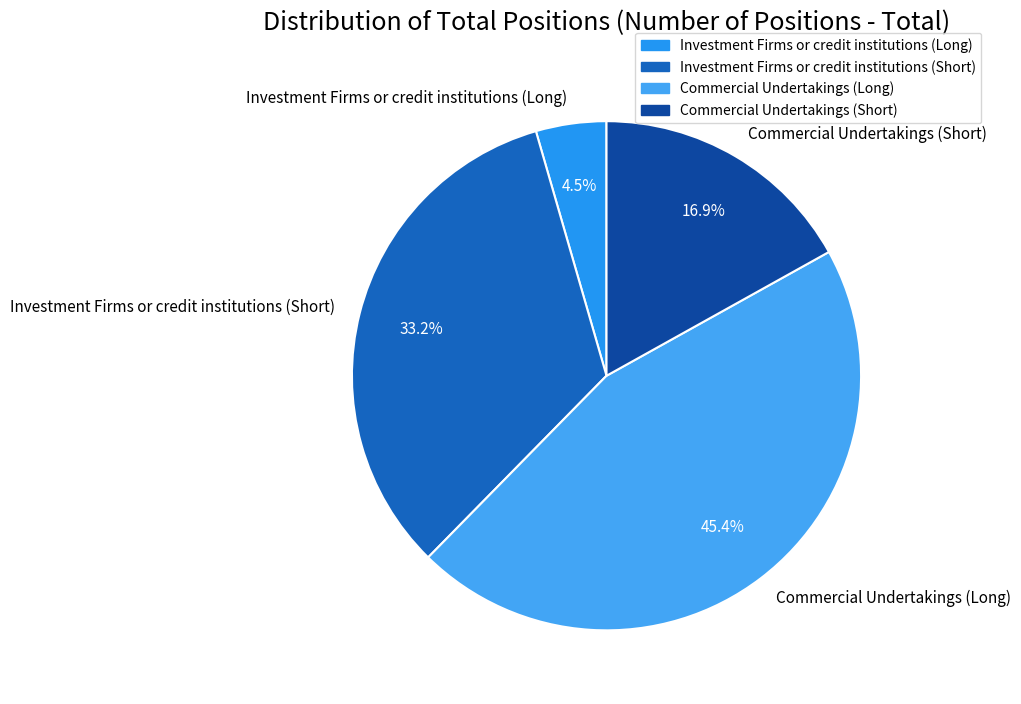

What percentage is the Commercial Undertakings (Long) slice, to the nearest percent?

45%